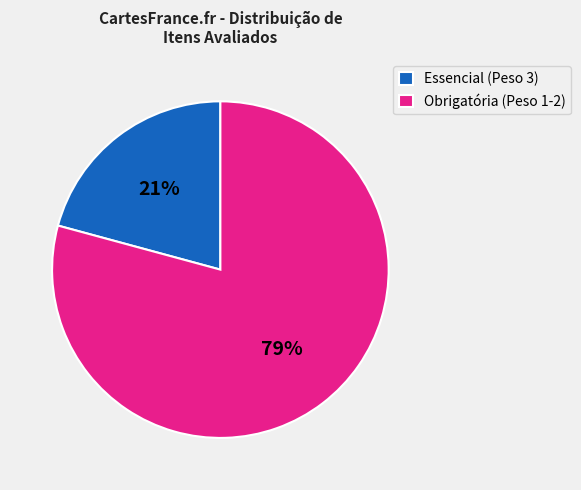

Rank the categories by value from lowest to highest.

Essencial (Peso 3), Obrigatória (Peso 1-2)